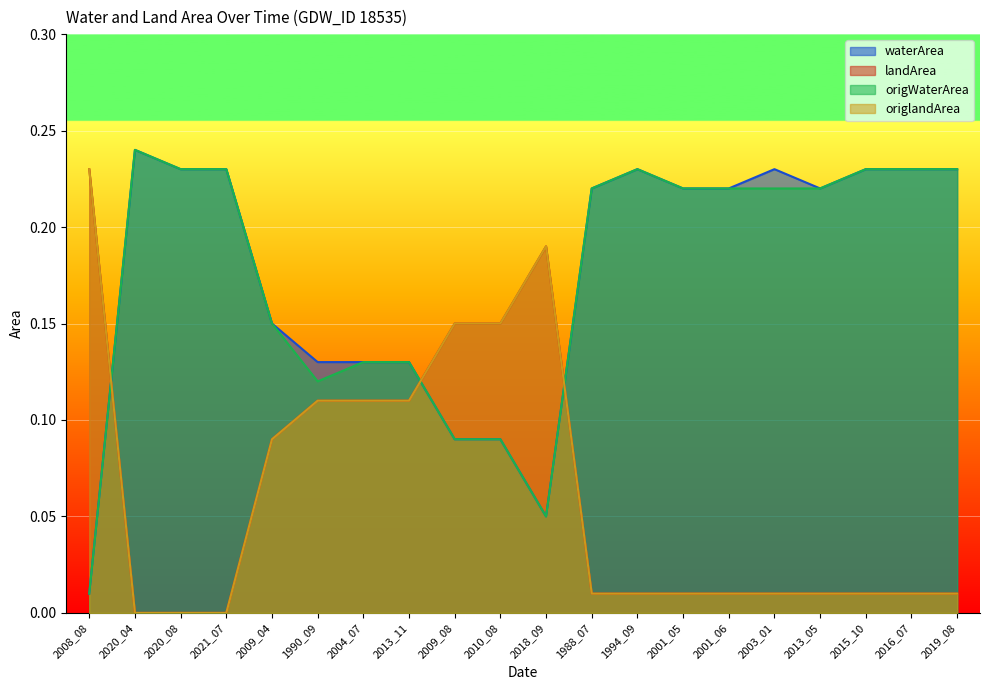

The waterArea series shows 0.1 at 2018_09. True or false?

True